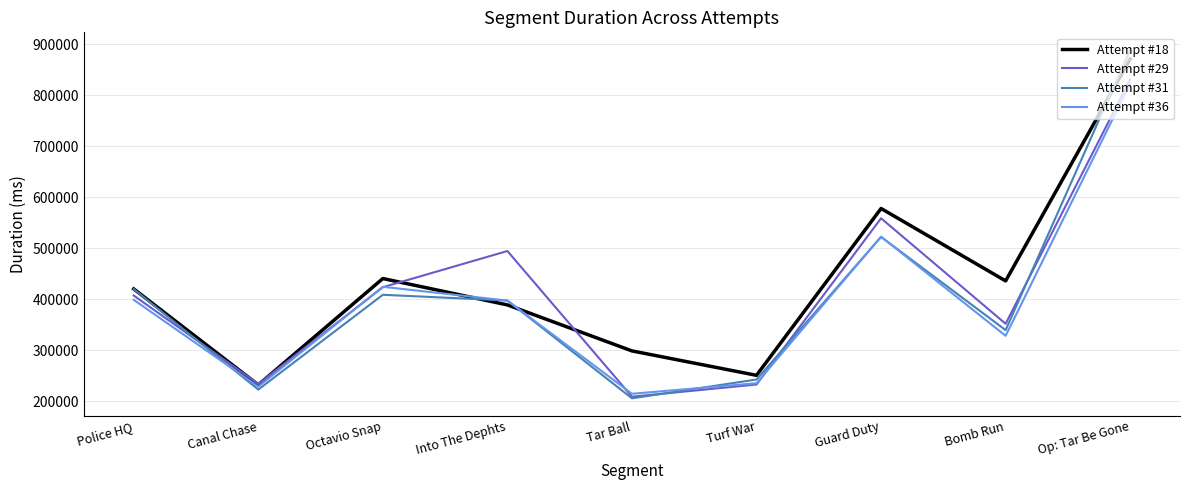

List the series in order of their peak value, highest first.

Attempt #31, Attempt #18, Attempt #29, Attempt #36